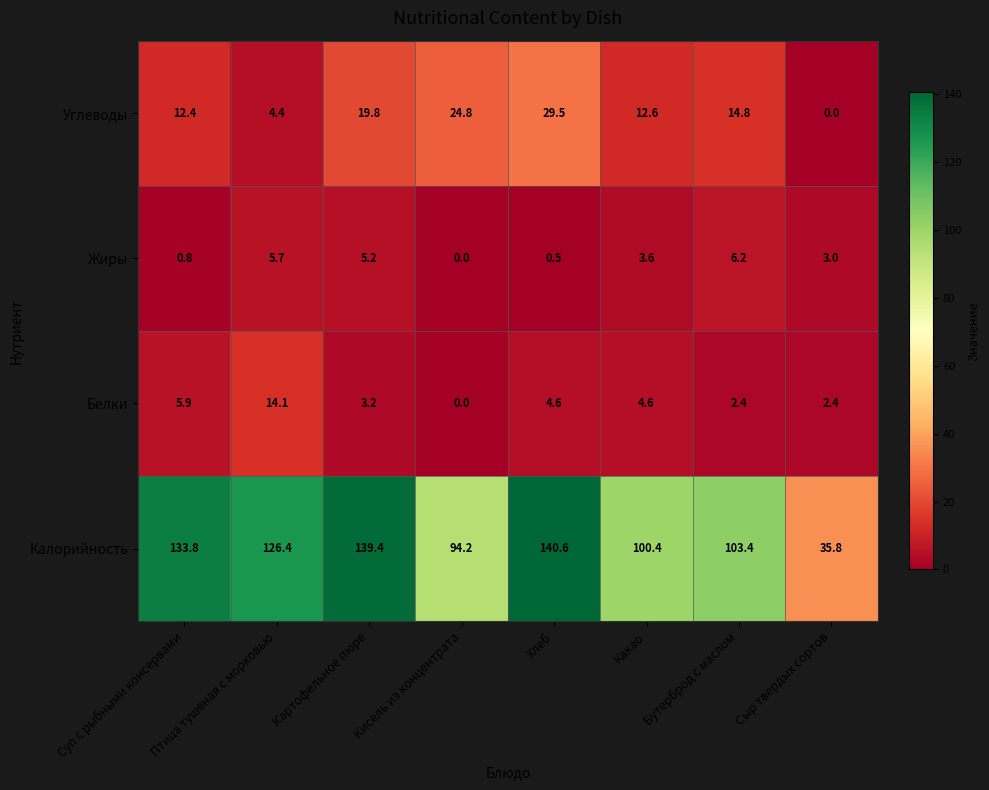

Which category has the lowest value in the Калорийность series?

Сыр твердых сортов